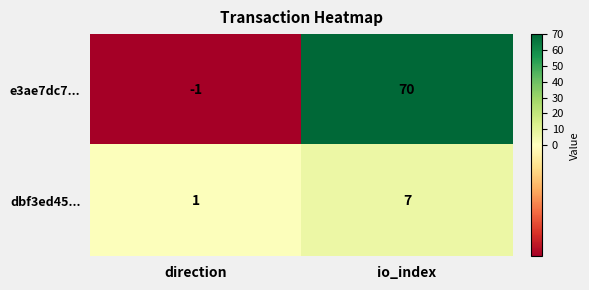

The dbf3ed45... series shows 1 at direction. True or false?

True